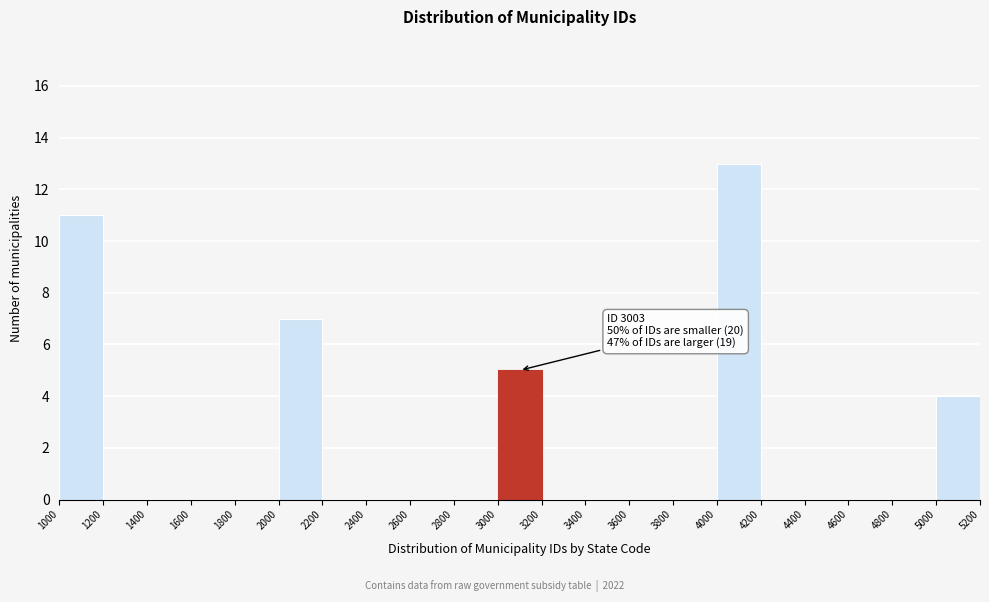

Which range on the x-axis has the tallest bar?

4000 to 4200